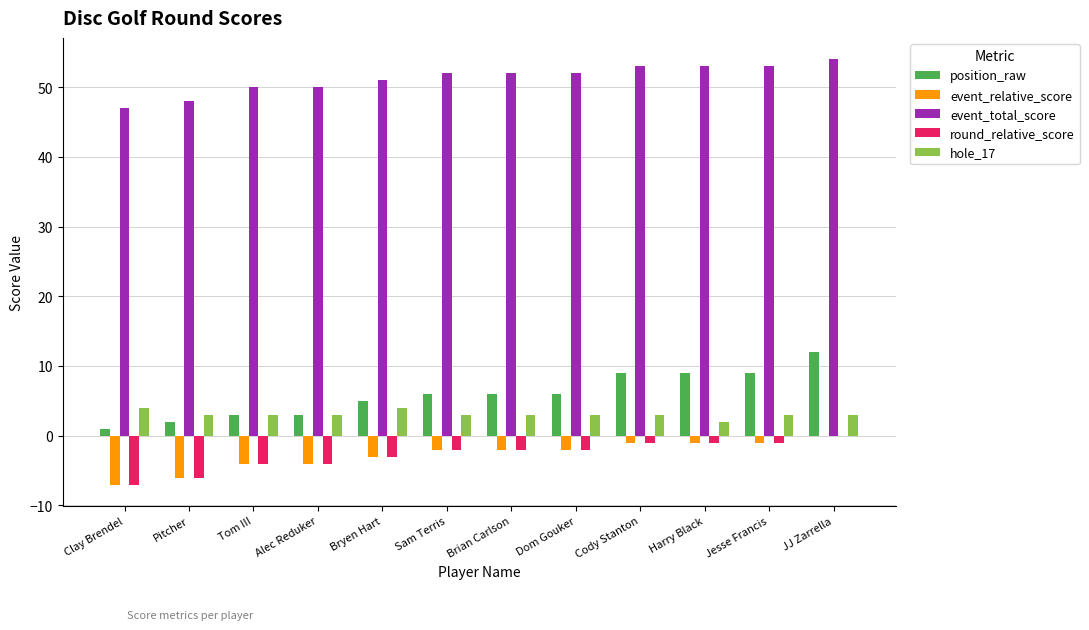

Is it true that event_total_score equals 69 at Pitcher?

False